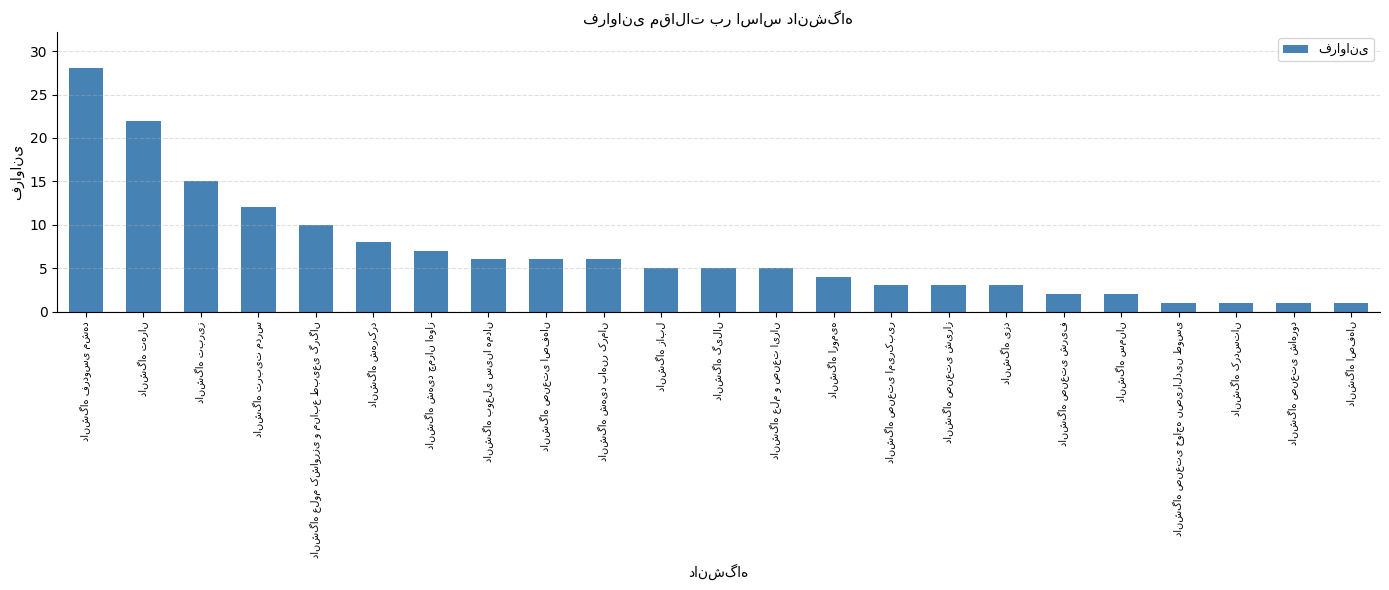

What is the average value?

7